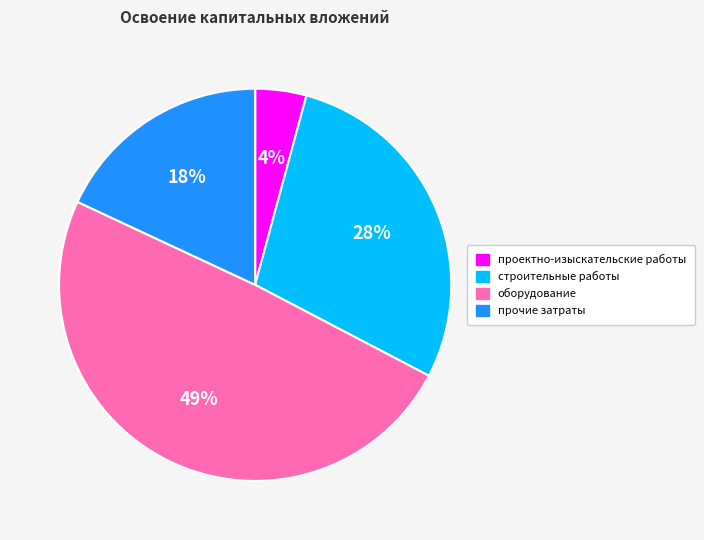

To the nearest percent, what is the difference between the largest and smallest slice percentages?

45%